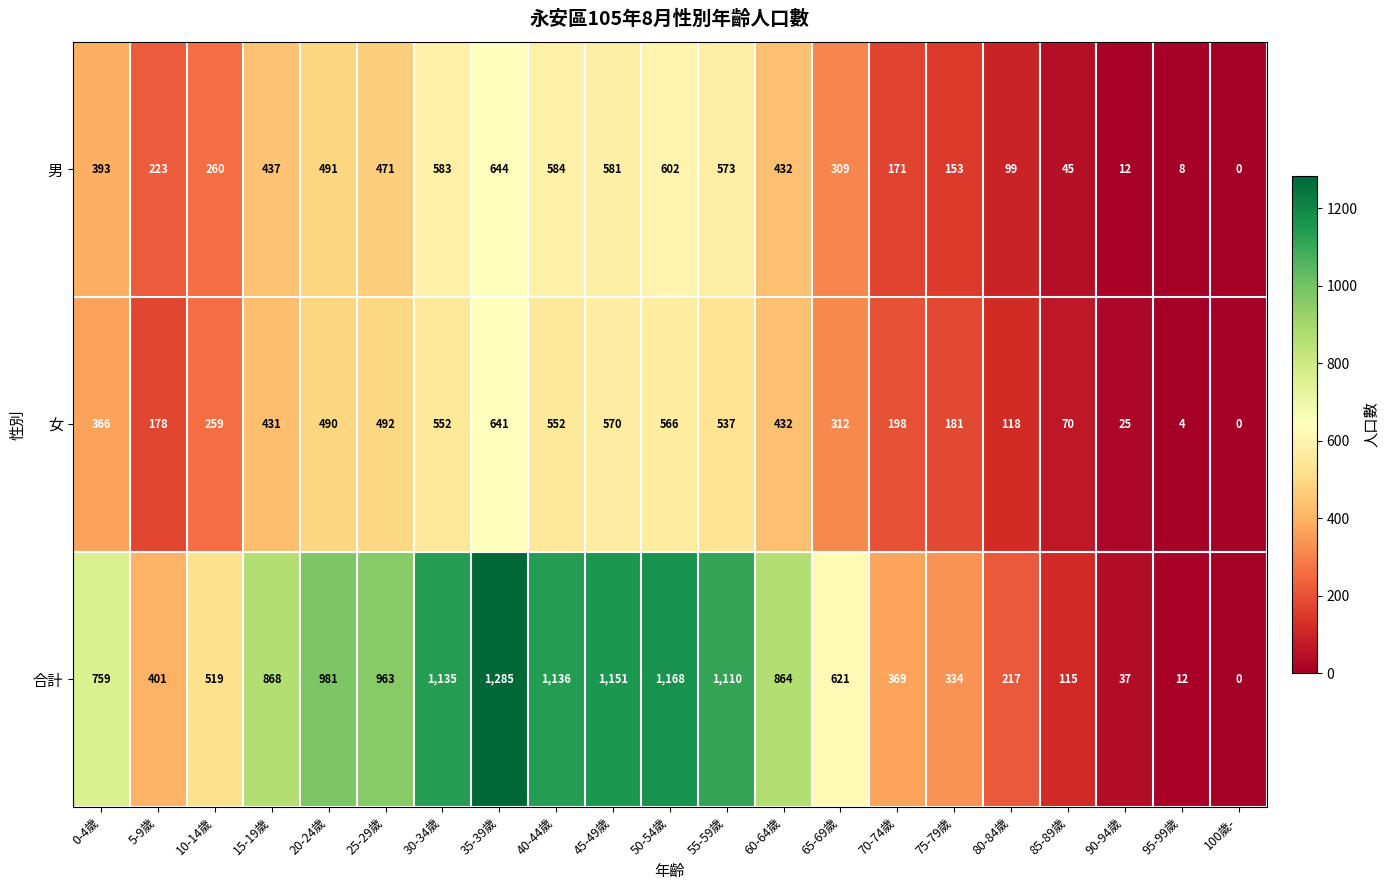

What is the spread (max minus min) of values at 95-99歲?

8